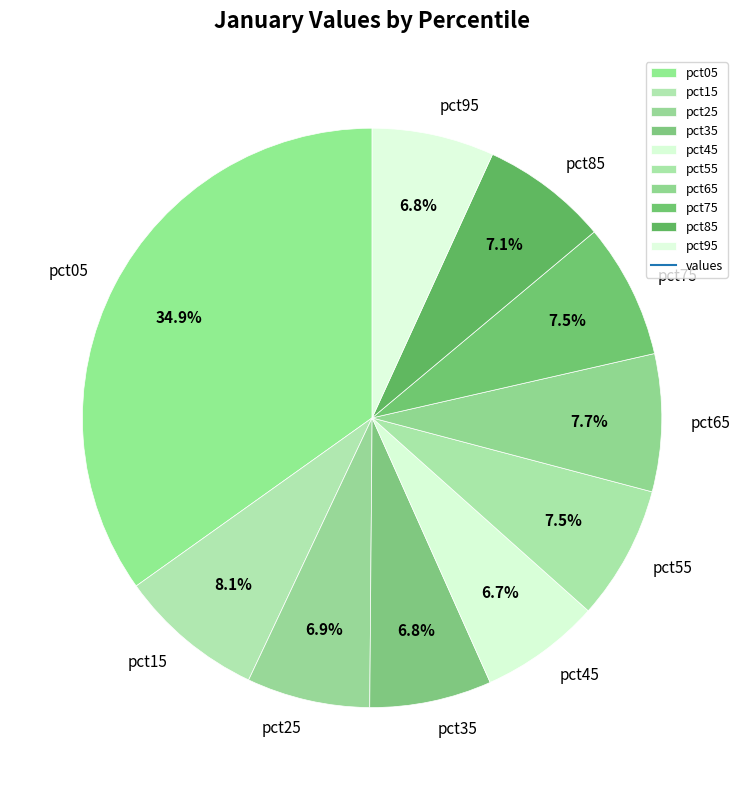

What is the largest slice in the pie chart?

pct05